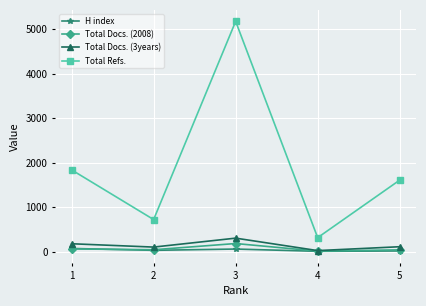

True or false: Total Refs. and Total Docs. (2008) intersect in this chart.

False